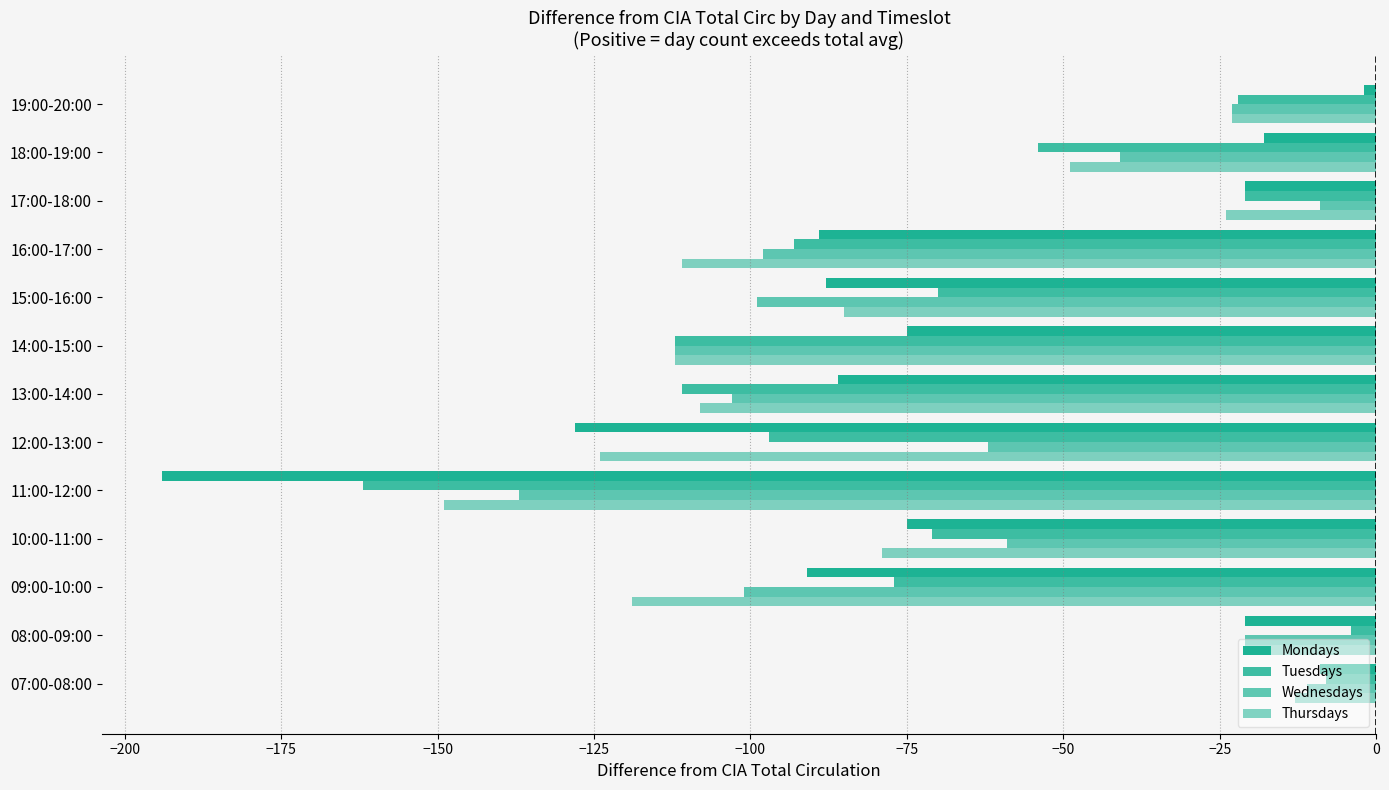

What is the average value of the Mondays series?

-69